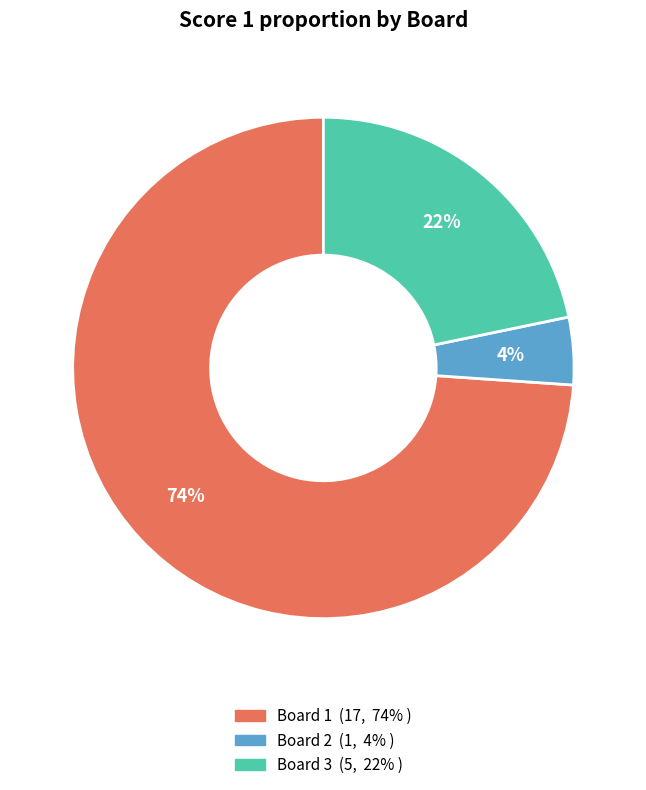

Which category has the biggest portion of the pie?

Board 1